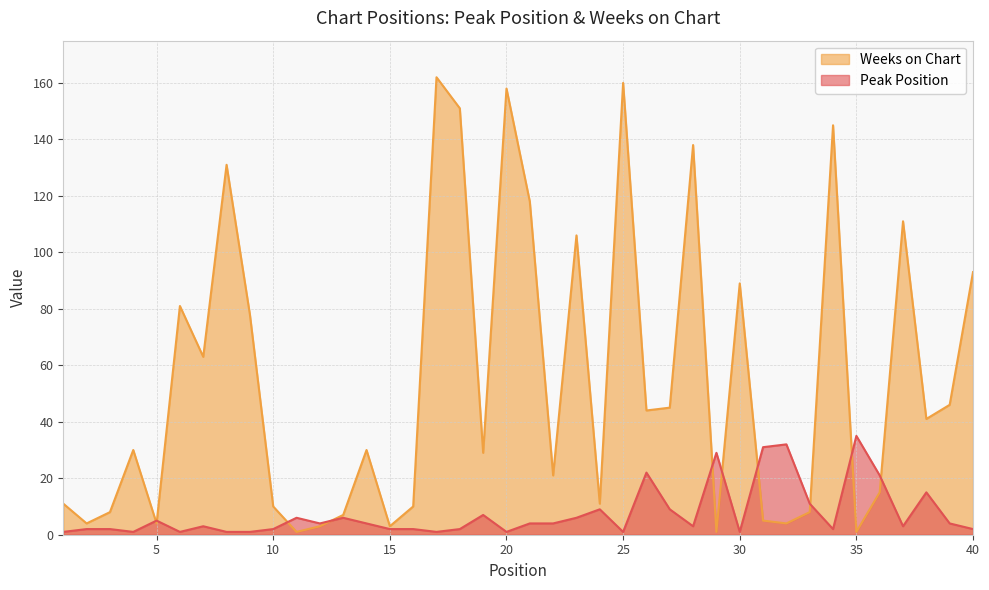

What is the value of the Peak Position point at the 17th from the left?

1